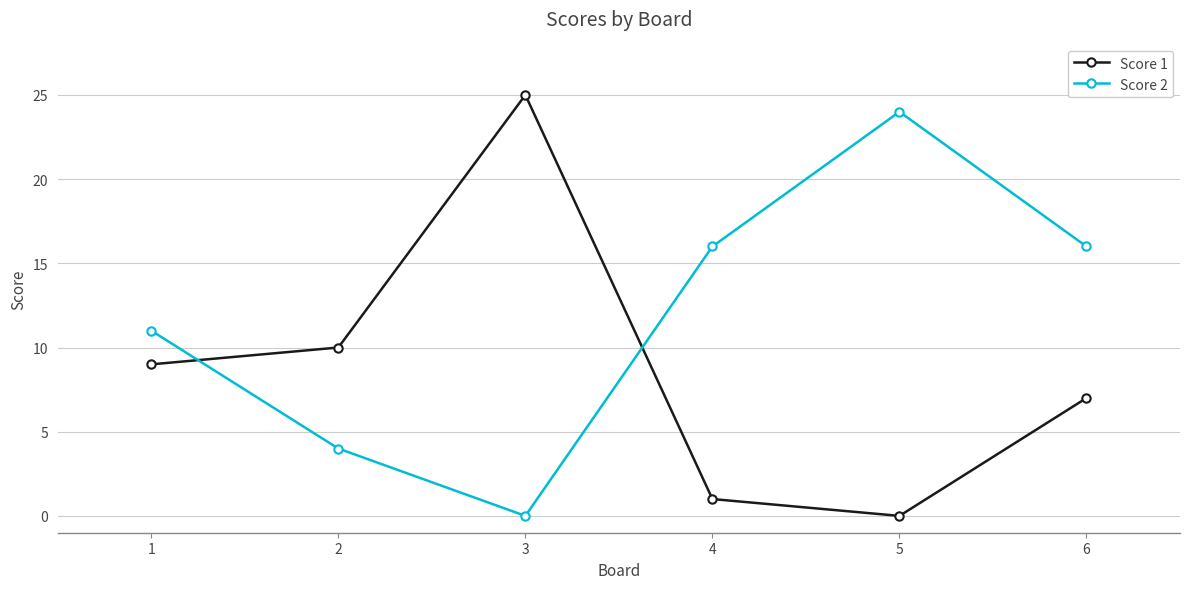

How many series are shown in this chart?

2